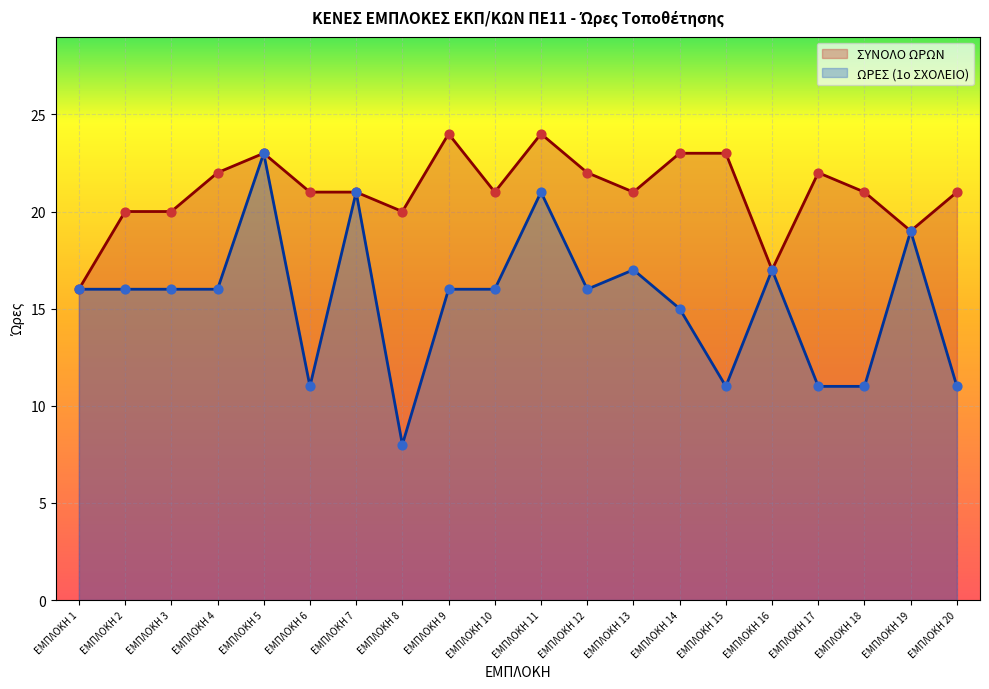

At which category is the sum across all series the highest?

ΕΜΠΛΟΚΗ 5